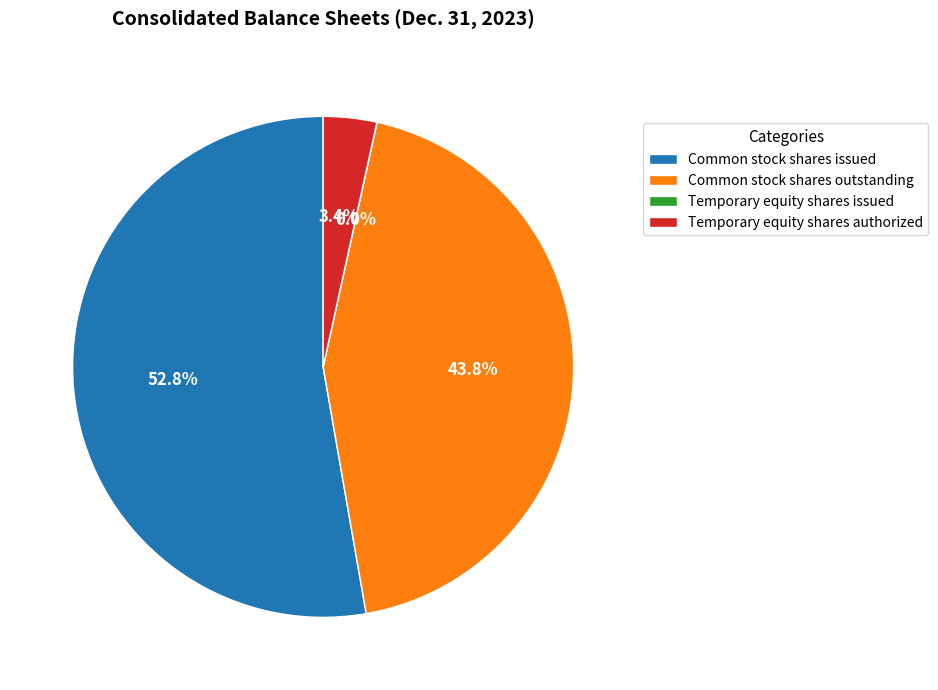

Is the sum of Common stock shares issued and Common stock shares outstanding greater than half?

Yes